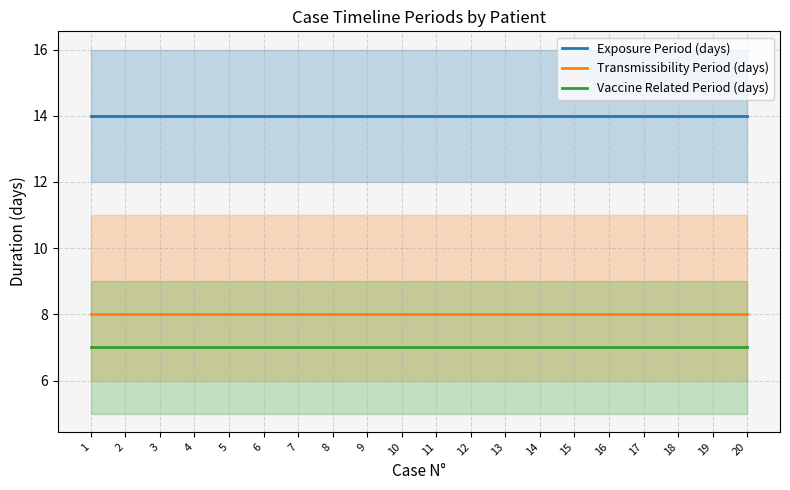

True or false: Transmissibility Period (days) has more than 1 points higher than both neighbors.

False